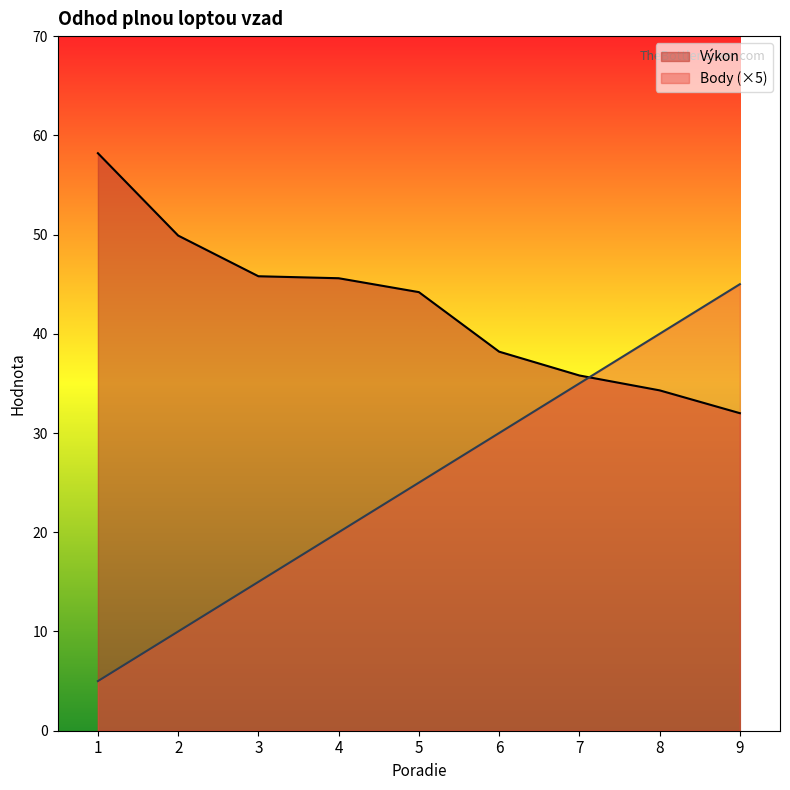

At which category does the chart reach its peak across all series?

1